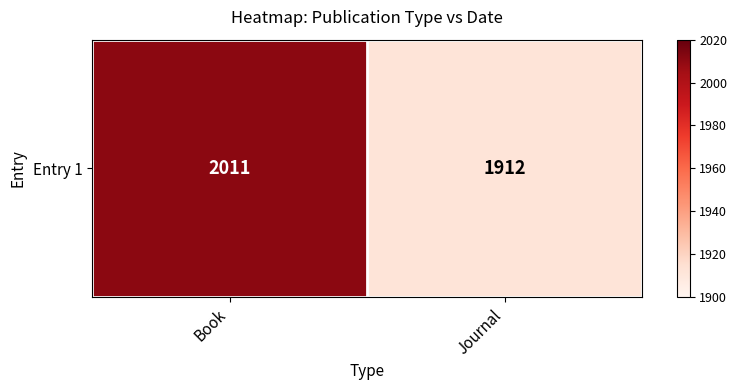

Reading left to right, what are all the values shown in this chart?

Book=2011	Journal=1912